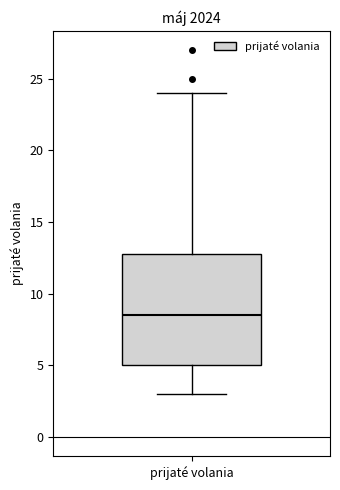

Read this box plot against the y-axis: the position of the median line, the range covered by the box, and the ends of both whiskers. The values are not printed on the chart, so give them approximately, as read against the axis.

median 8.5, box 5.0 to 13.0, whiskers 3.0 to 24.0